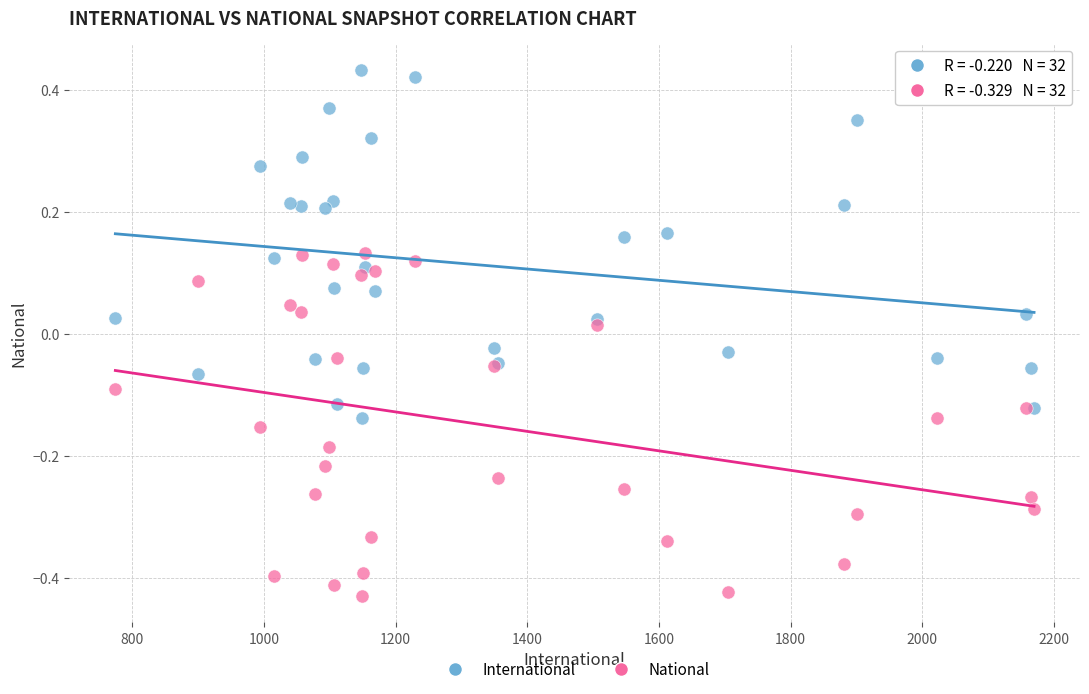

Which series contains the lowest Y value?

National